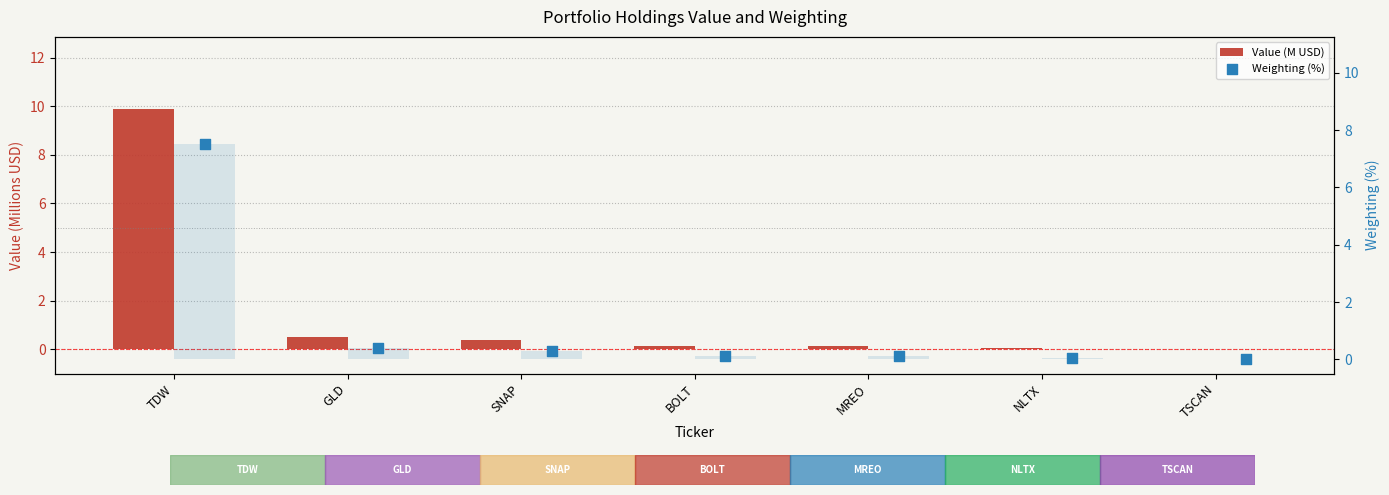

Which series has the widest spread of Y values?

Value (M USD)